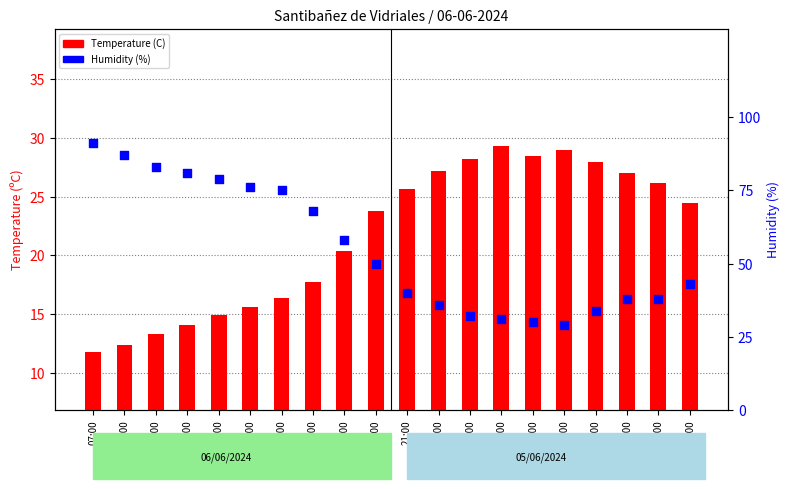

At how many categories does at least one series exceed 65?

8